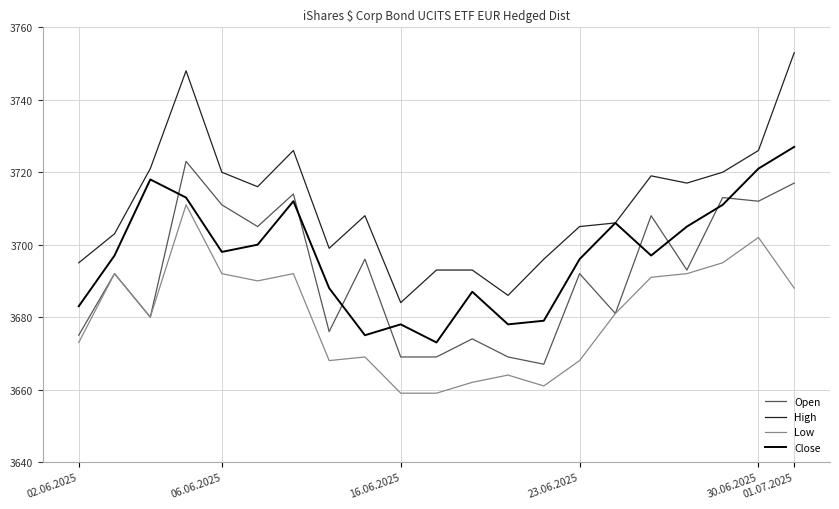

True or false: Close and Open intersect in this chart.

True